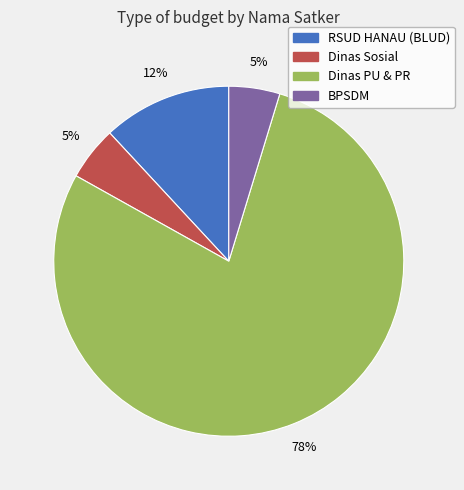

Count the number of slices in the pie.

4